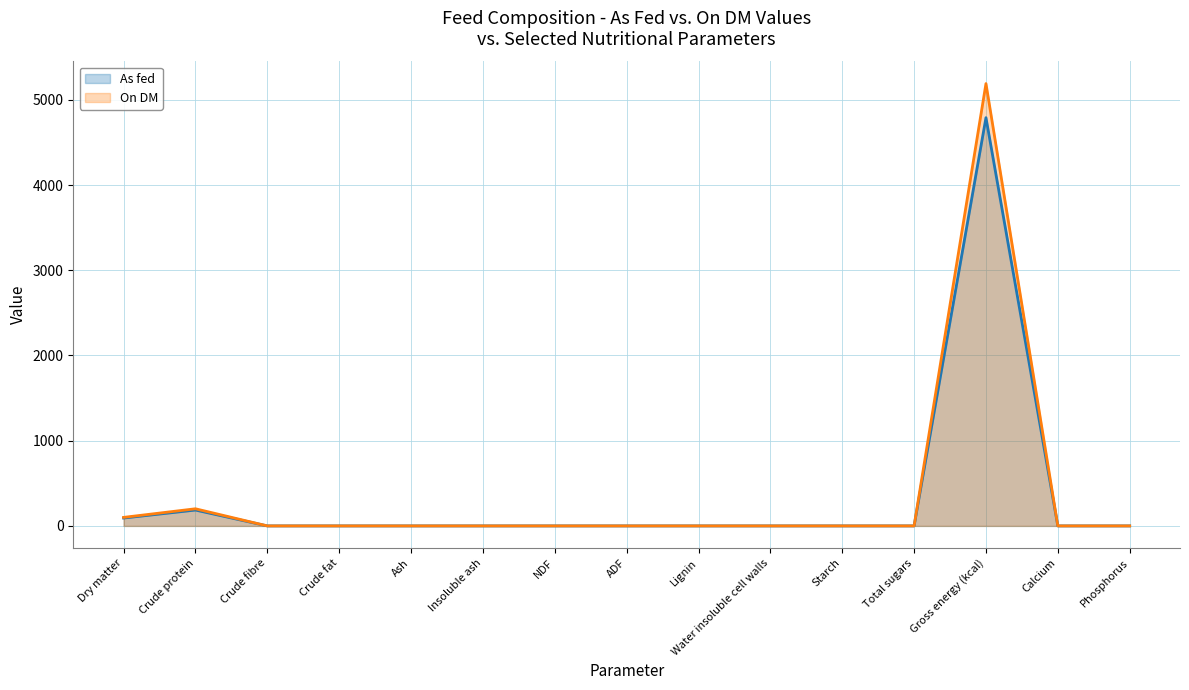

Where is the first local maximum for As fed?

Crude protein